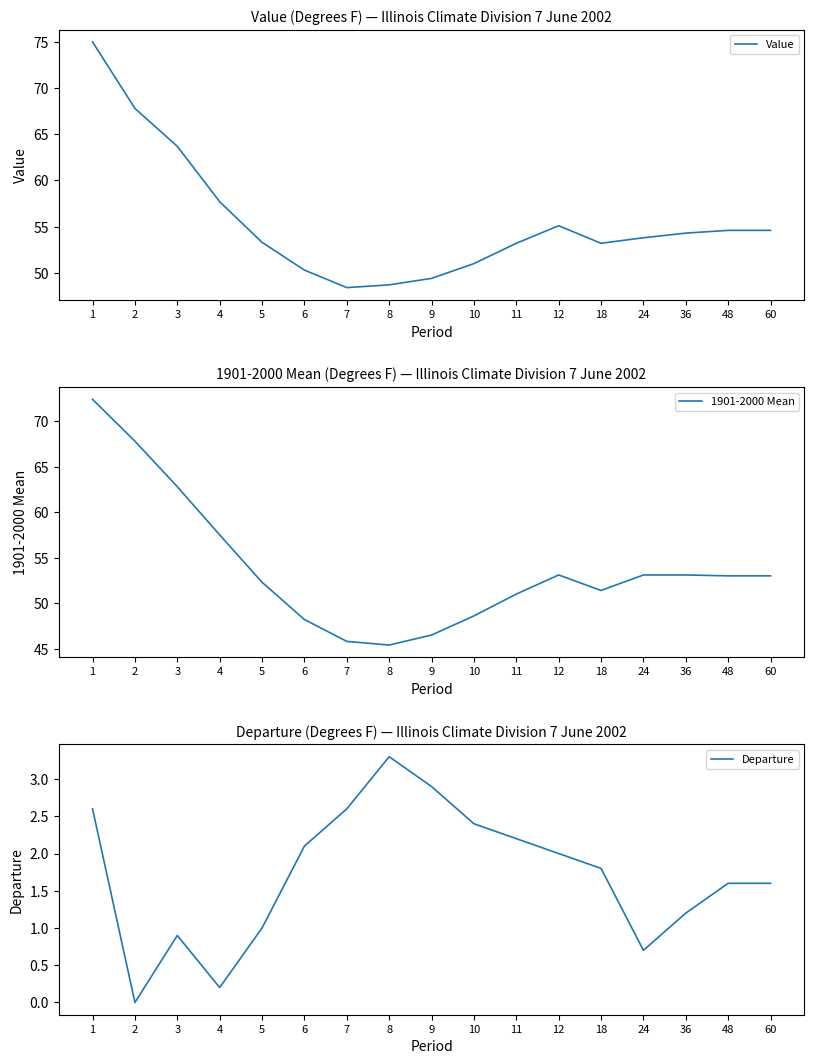

True or false: Value and Departure intersect in this chart.

False